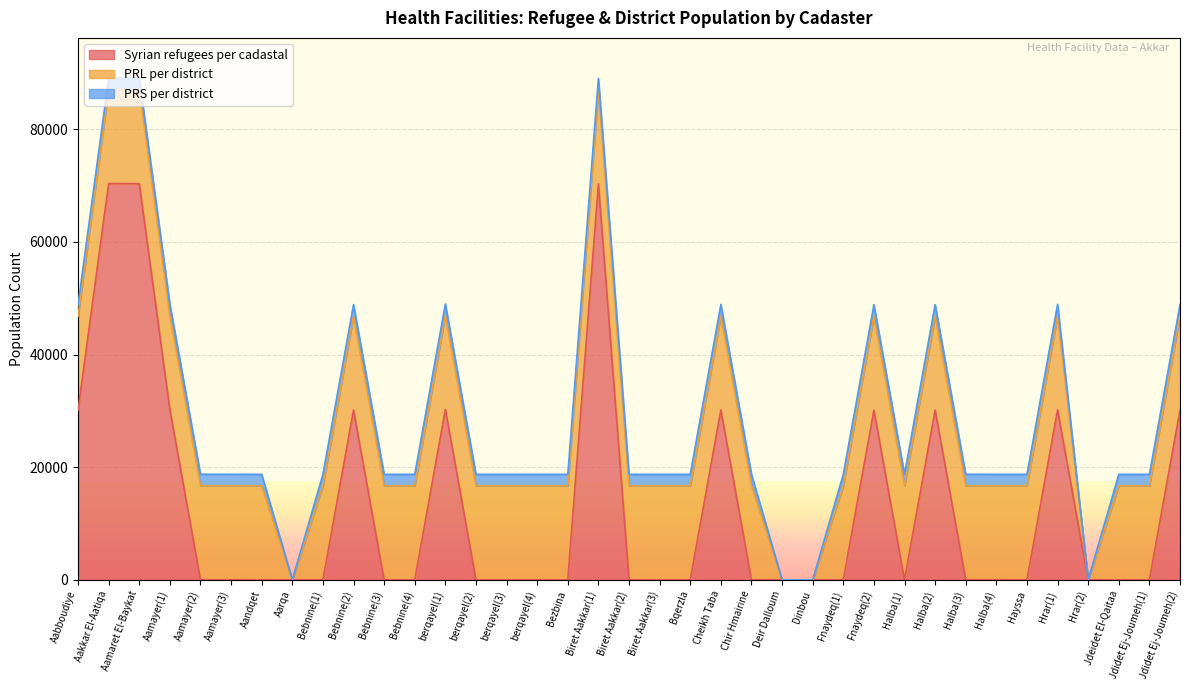

What are all the series names shown in the legend?

Syrian refugees per cadastal, PRL per district, PRS per district